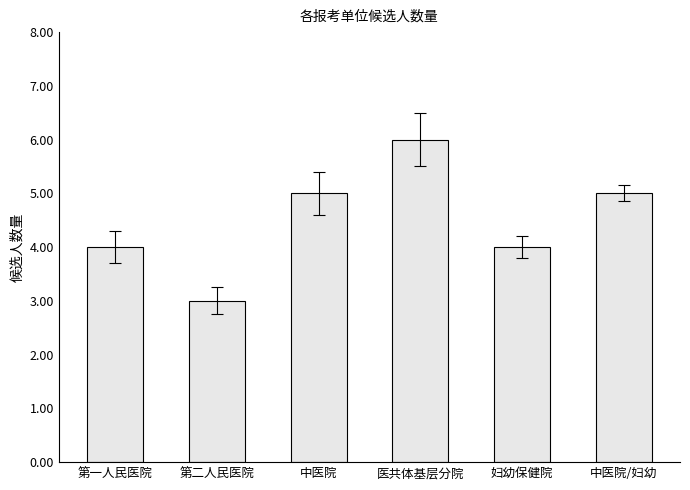

Reading left to right, list all the values displayed in this chart.

第一人民医院=4	第二人民医院=3	中医院=5	医共体基层分院=6	妇幼保健院=4	中医院/妇幼=5